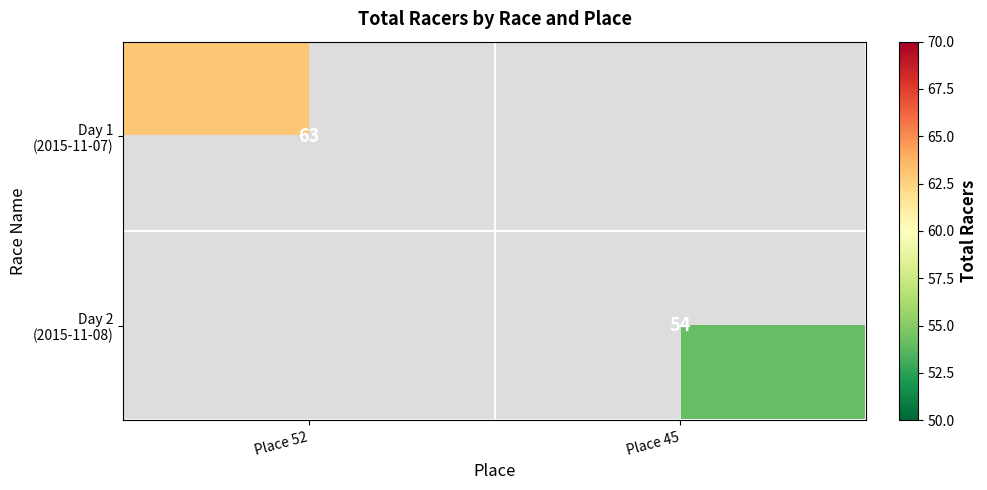

What is the average value of the Day 1 (2015-11-07) series?

32